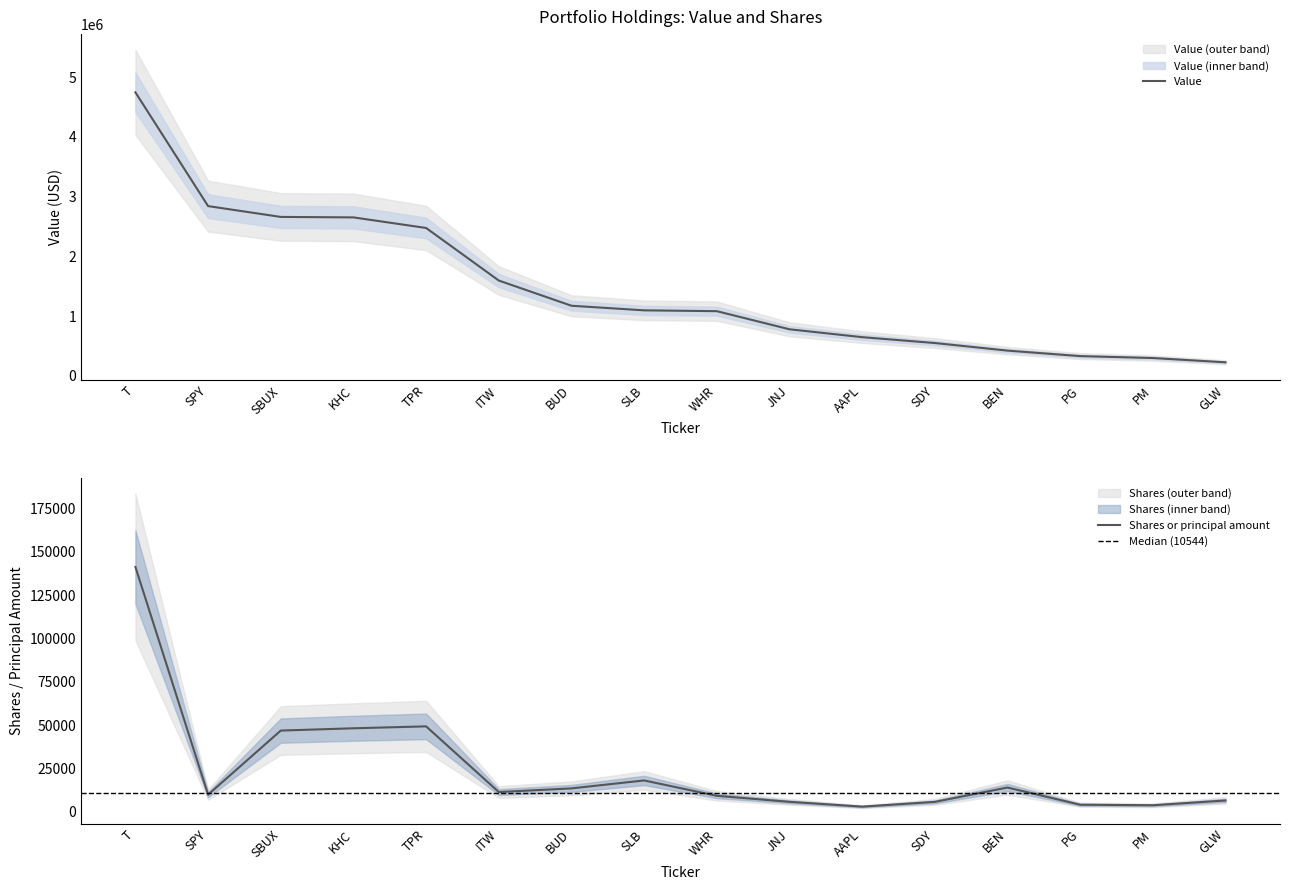

Which series has the largest total across all categories?

Value